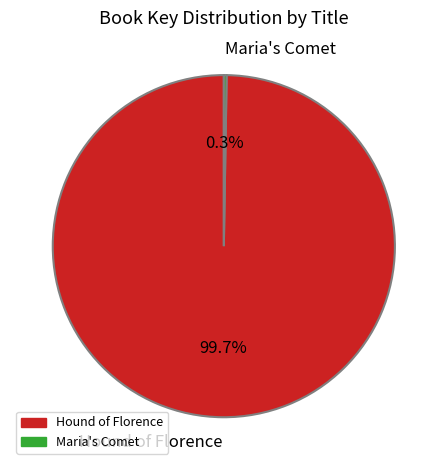

To the nearest percent, what portion does Hound of Florence represent?

100%